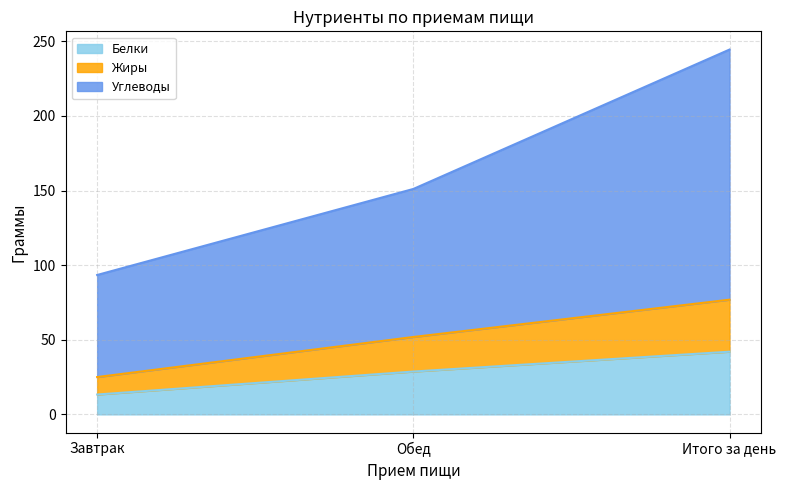

At which label does Жиры reach its peak?

Итого за день